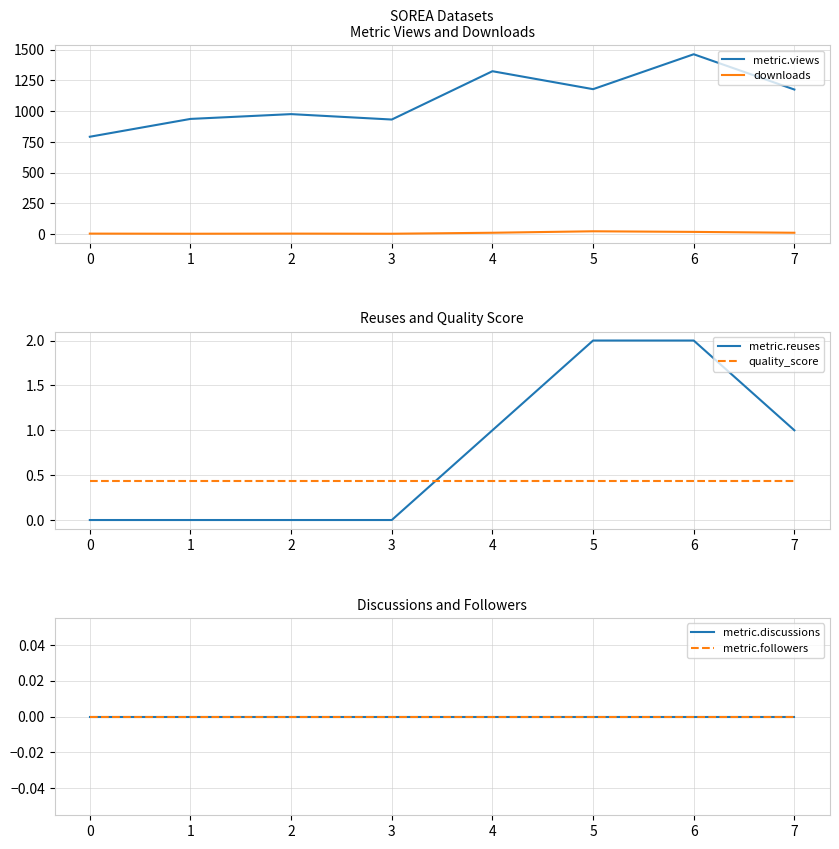

List the labels in order of quality_score value, smallest first.

0, 1, 2, 3, 4, 5, 6, 7